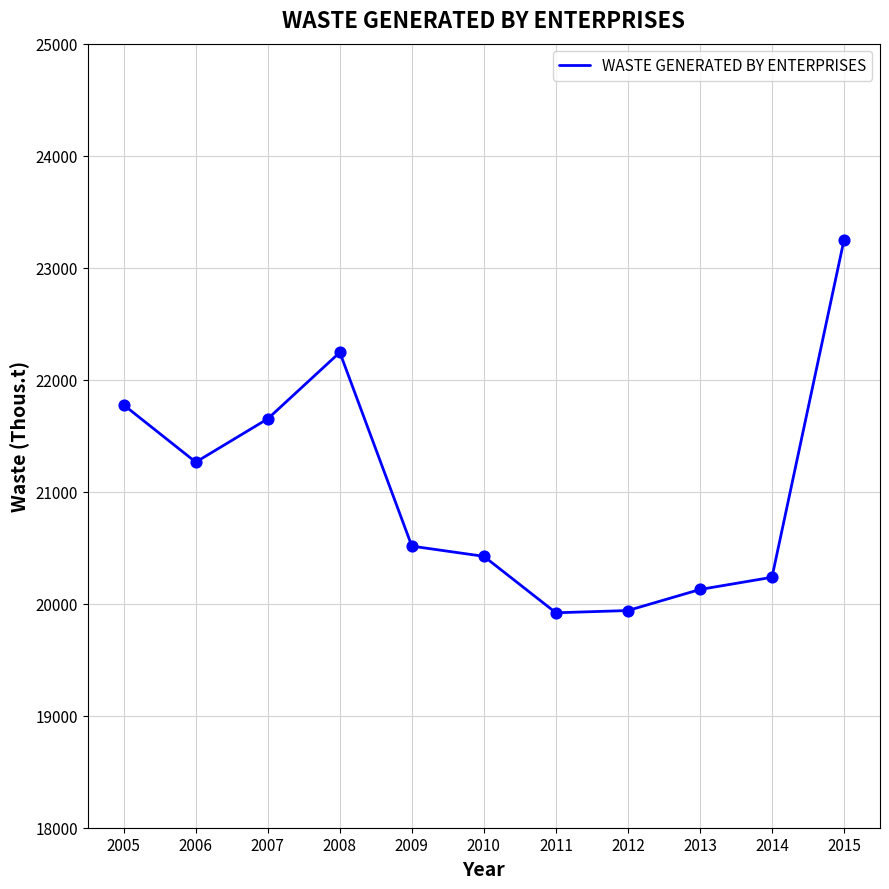

Which has a higher value, 2010 or 2011?

2010